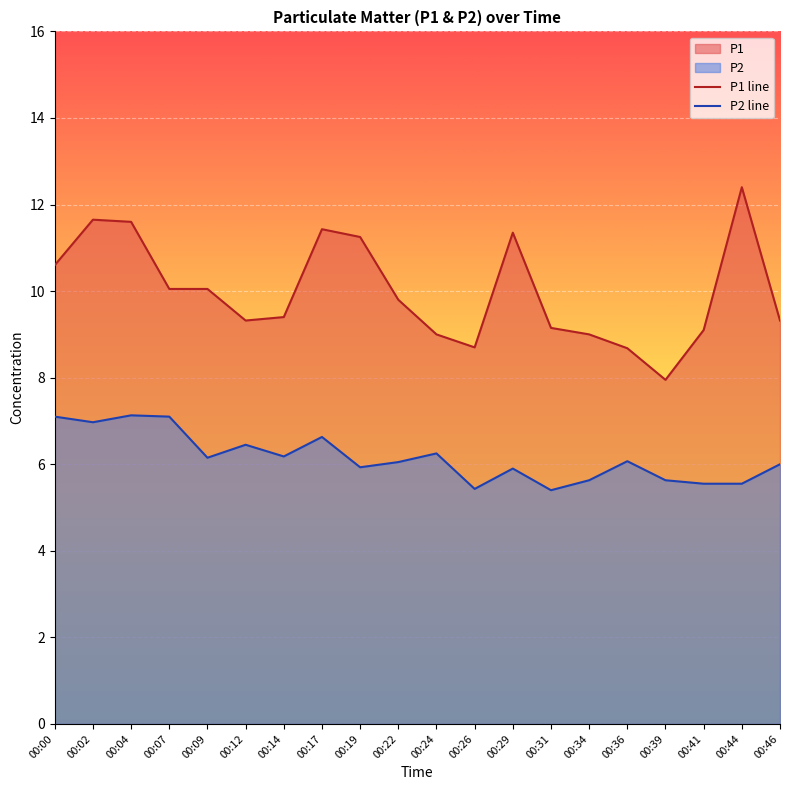

How many interior local peaks does the P2 line series have?

6